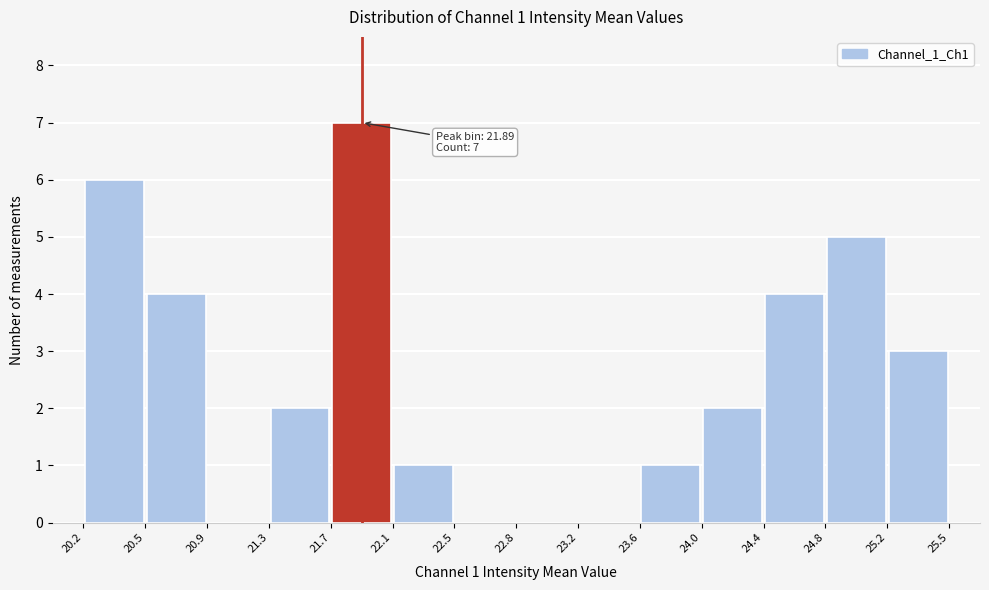

Over which range of the x-axis is the bar tallest?

21.7 to 22.1